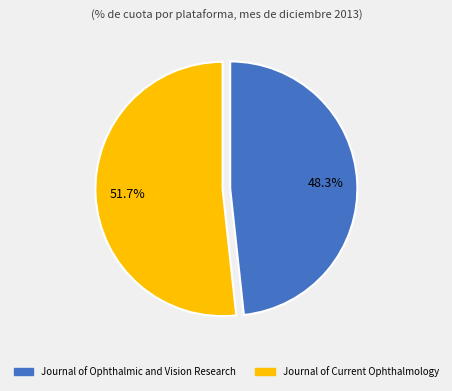

Rank the categories by value from highest to lowest.

Journal of Current Ophthalmology, Journal of Ophthalmic and Vision Research